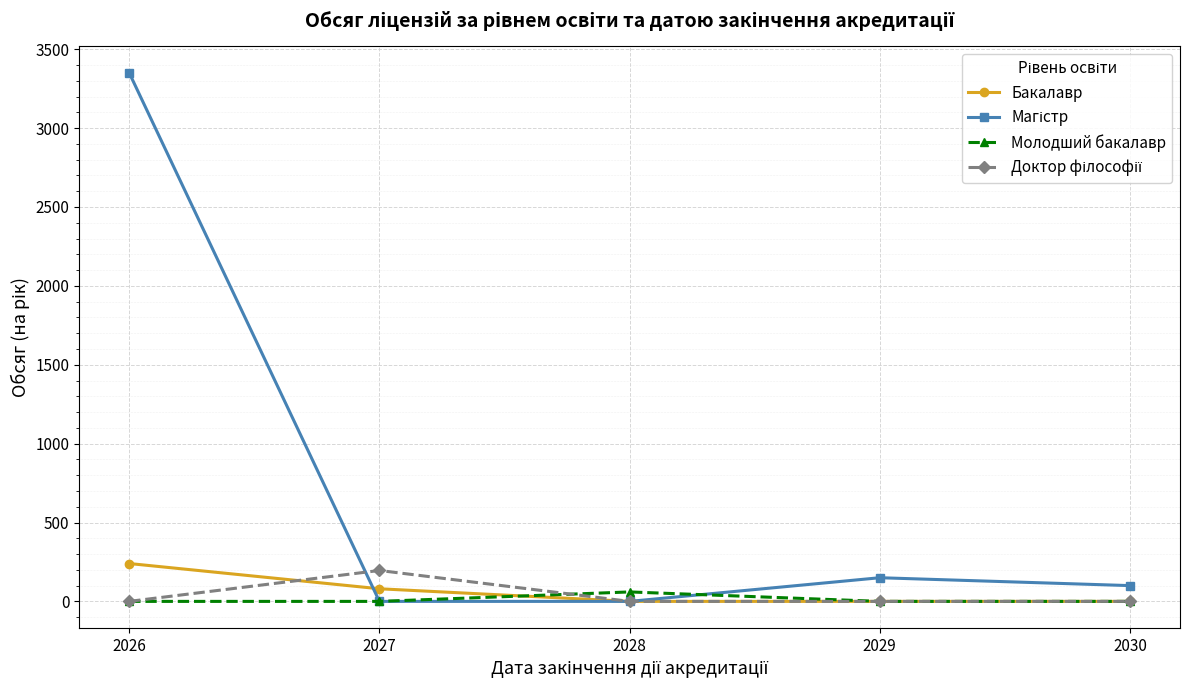

What is the spread (max minus min) of values at 2027?

196